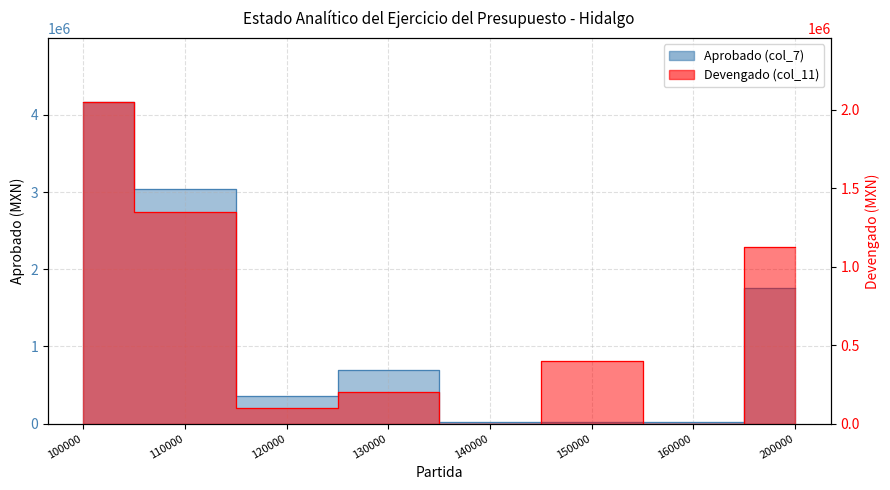

Which series has the largest total across all categories?

Aprobado (col_7)